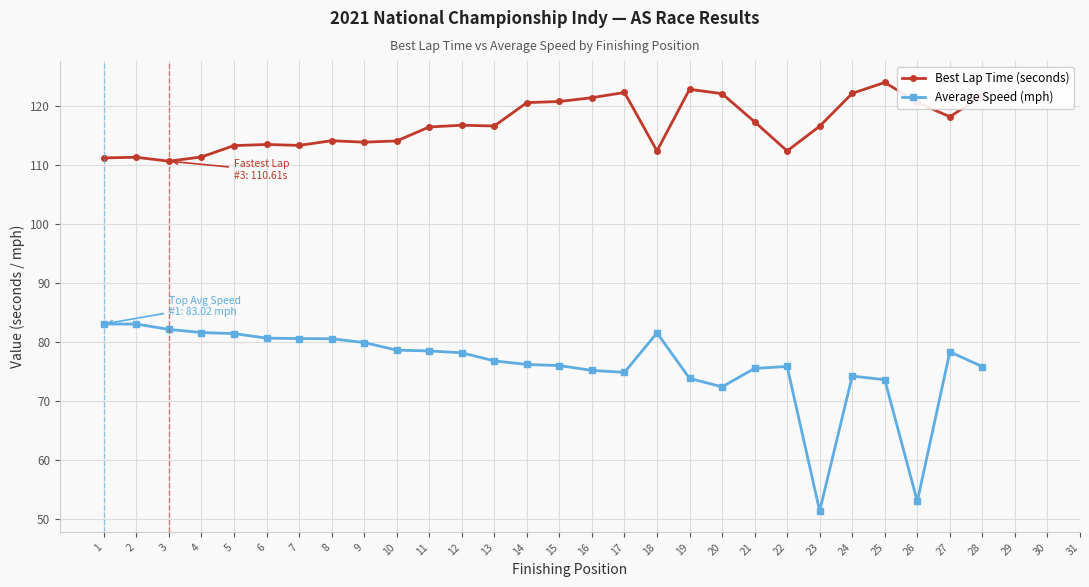

At which label is Average Speed (mph) closest to 67?

20